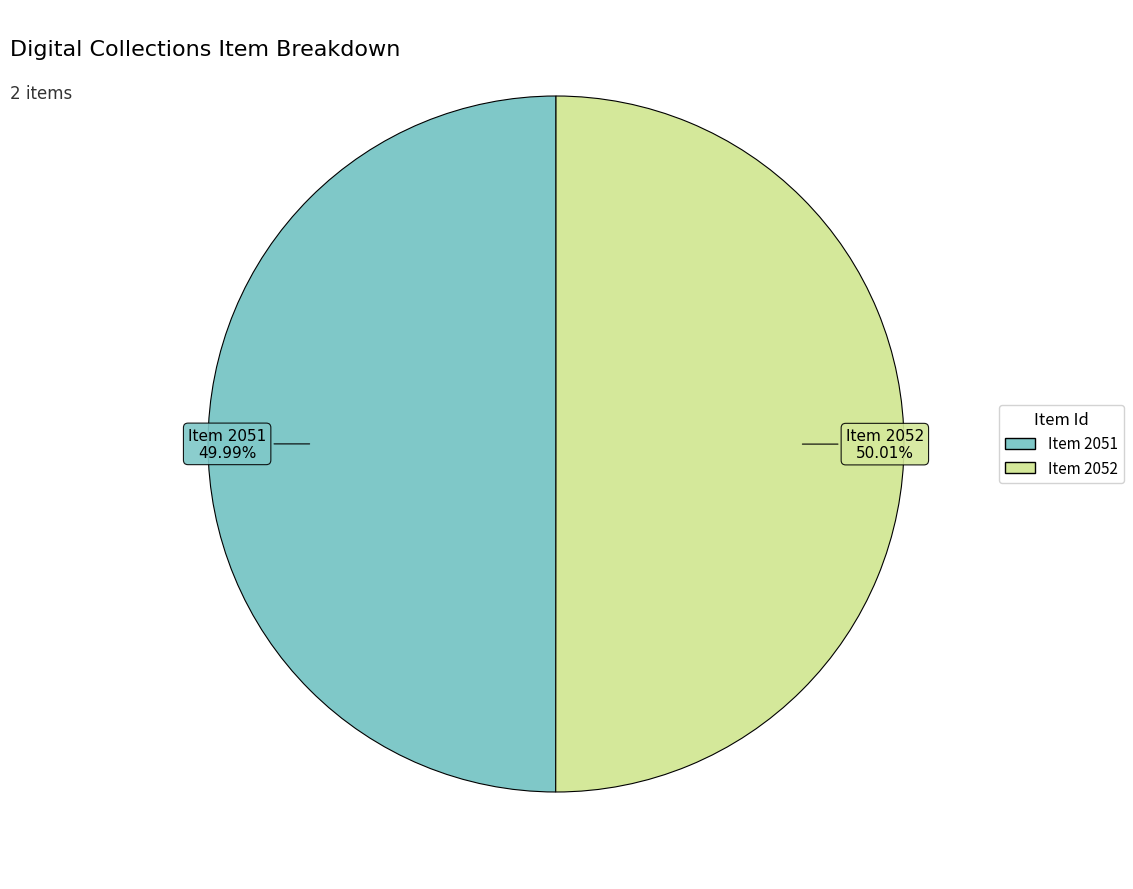

Combined, do Item 2052 and Item 2051 account for over 50%?

Yes